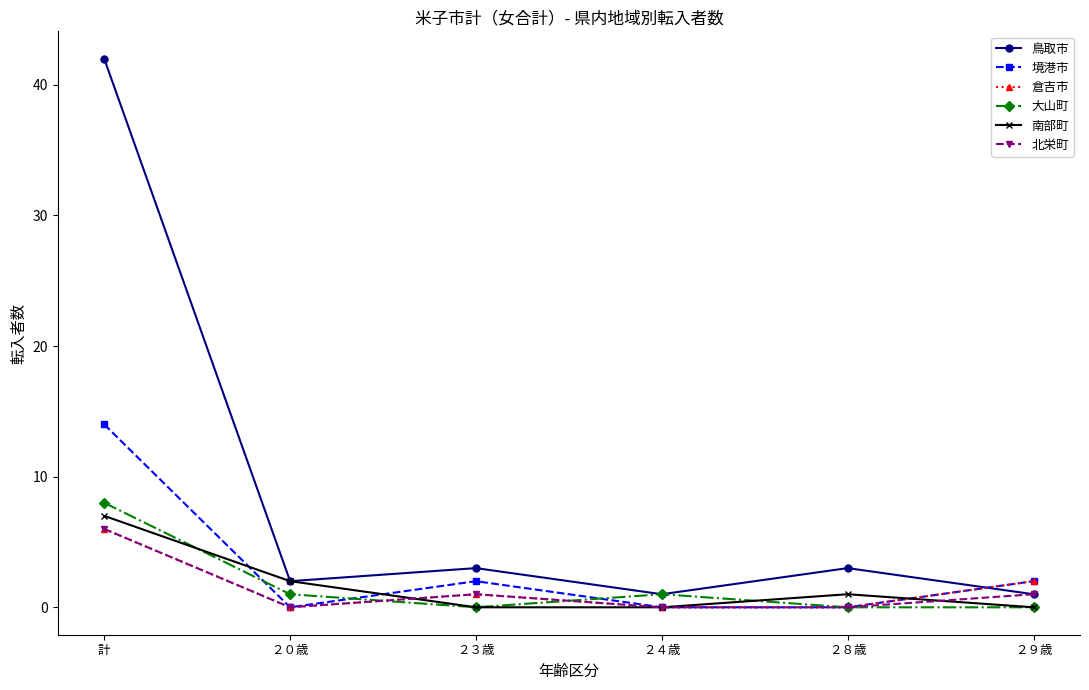

The 境港市 series shows 6 at 計. True or false?

False